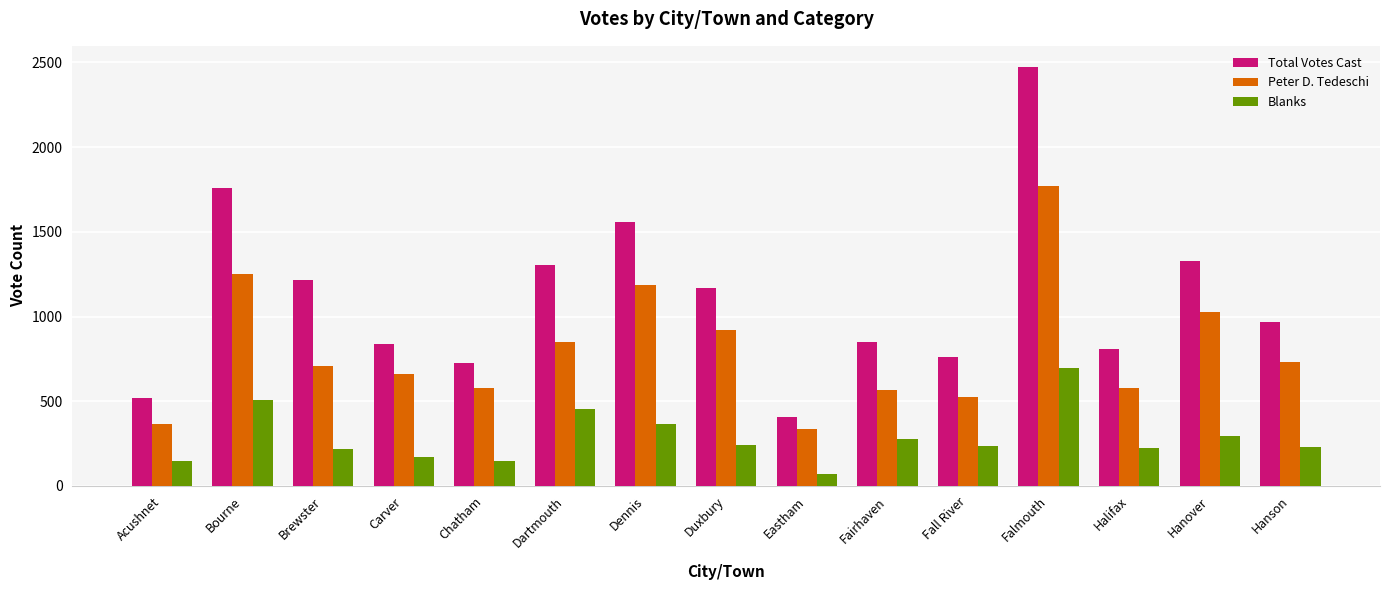

Which series changed the most between Dartmouth and Eastham?

Total Votes Cast